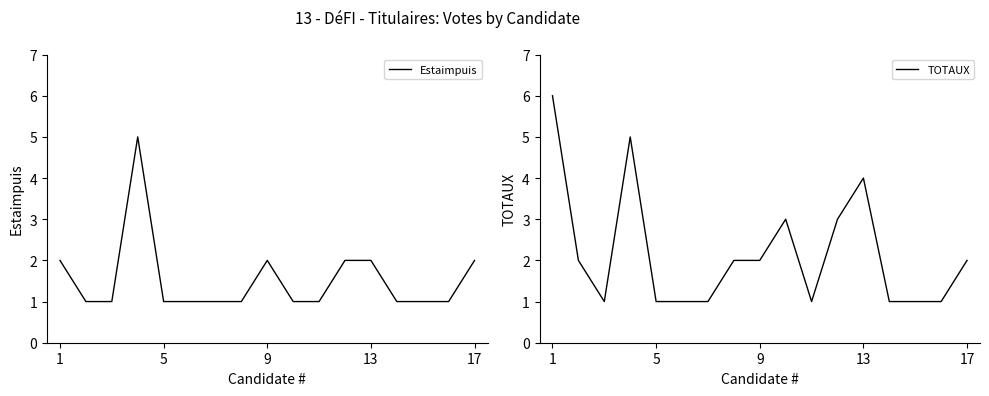

List the series in order of their peak value, highest first.

TOTAUX, Estaimpuis